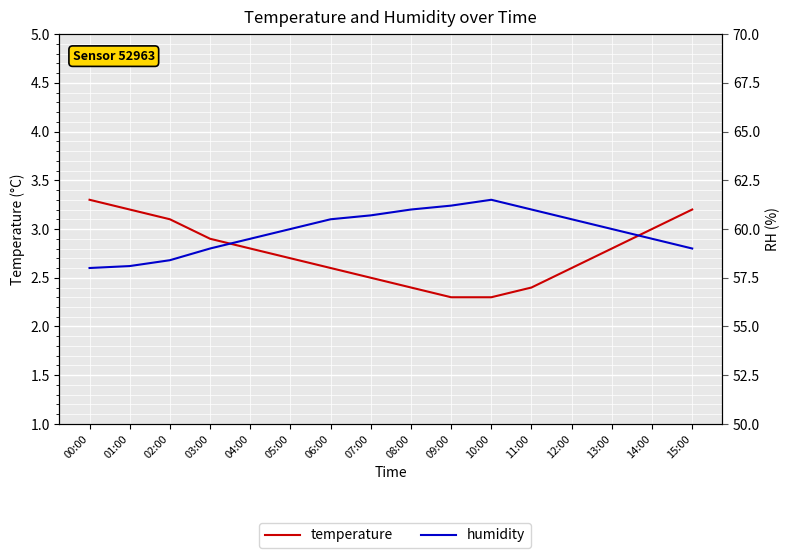

Reading left to right, extract all data points from this chart.

temperature: 00:00=3.3	01:00=3.2	02:00=3.1	03:00=2.9	04:00=2.8	05:00=2.7	06:00=2.6	07:00=2.5	08:00=2.4	09:00=2.3	10:00=2.3	11:00=2.4	12:00=2.6	13:00=2.8	14:00=3.0	15:00=3.2
humidity: 00:00=58.0	01:00=58.1	02:00=58.4	03:00=59.0	04:00=59.5	05:00=60.0	06:00=60.5	07:00=60.7	08:00=61.0	09:00=61.2	10:00=61.5	11:00=61.0	12:00=60.5	13:00=60.0	14:00=59.5	15:00=59.0